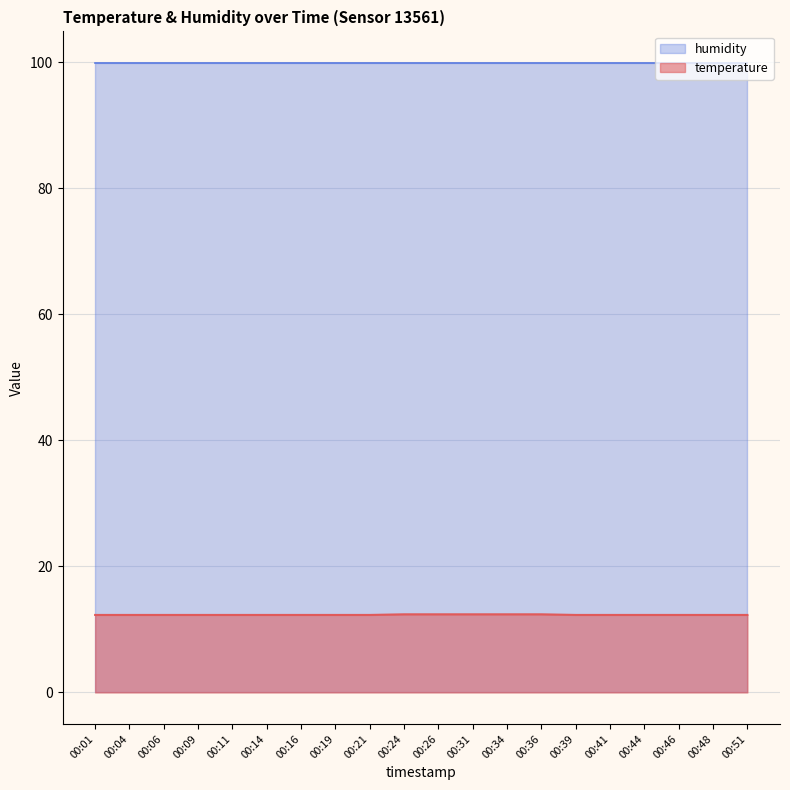

Rank the categories by value from highest to lowest.

00:24, 00:26, 00:31, 00:34, 00:36, 00:01, 00:04, 00:06, 00:09, 00:11, 00:14, 00:16, 00:19, 00:21, 00:39, 00:41, 00:44, 00:46, 00:48, 00:51